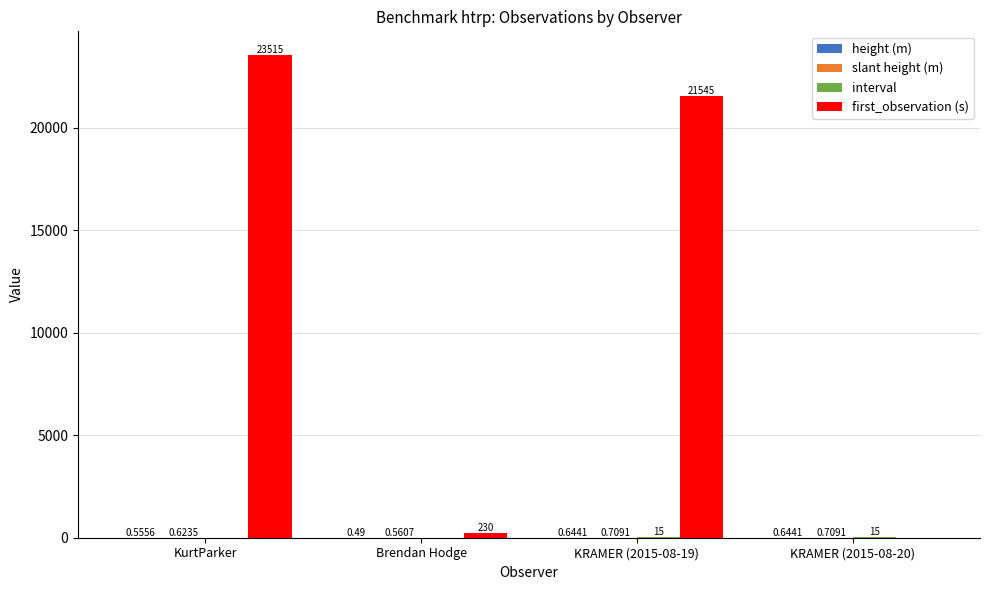

Which series changed the most between KRAMER (2015-08-19) and KRAMER (2015-08-20)?

first_observation (s)